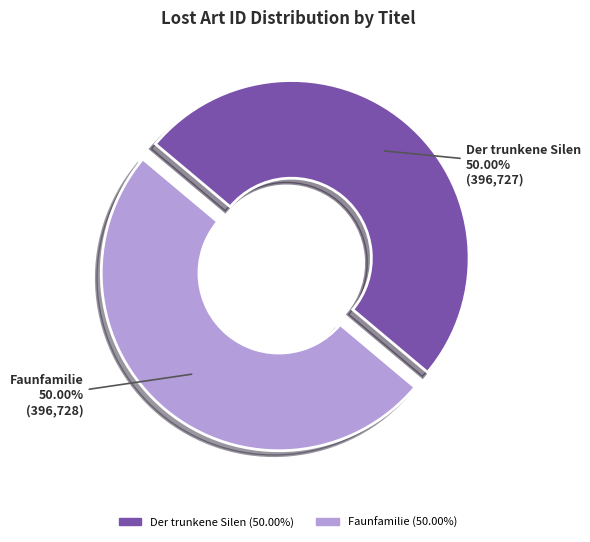

To the nearest percent, what is the combined percentage of Der trunkene Silen and Faunfamilie?

100%